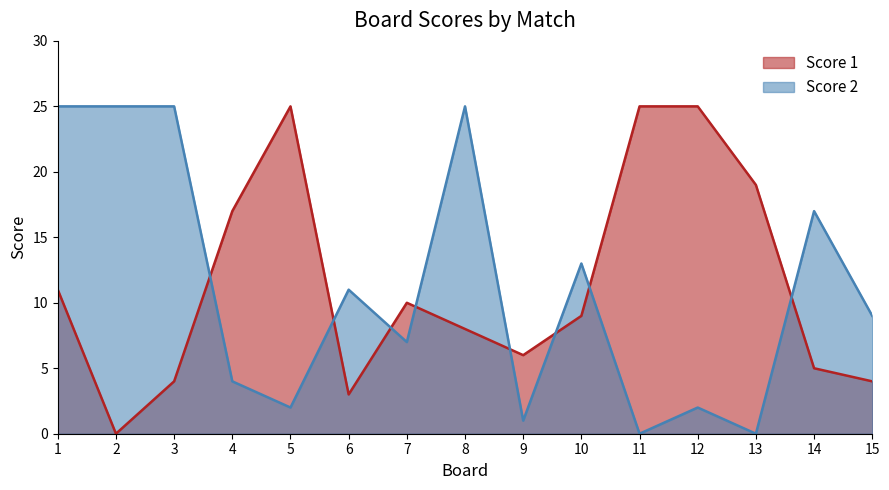

After their last crossing, which series has the higher values: Score 2 or Score 1?

Score 2